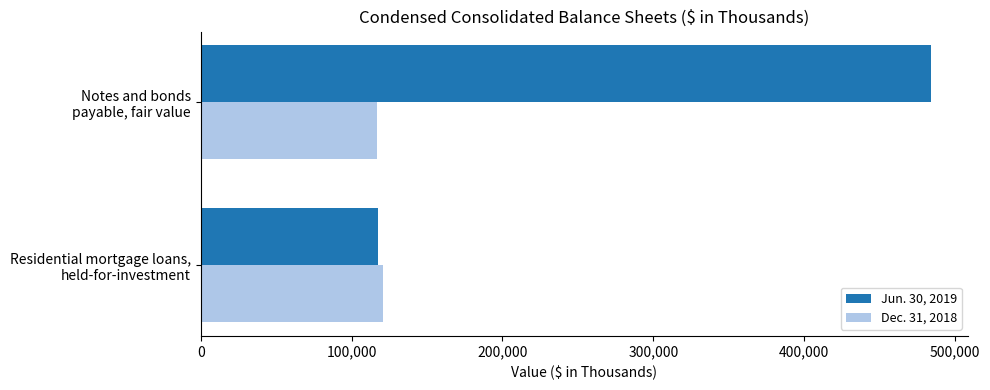

What are all the series names shown in the legend?

Jun. 30, 2019, Dec. 31, 2018